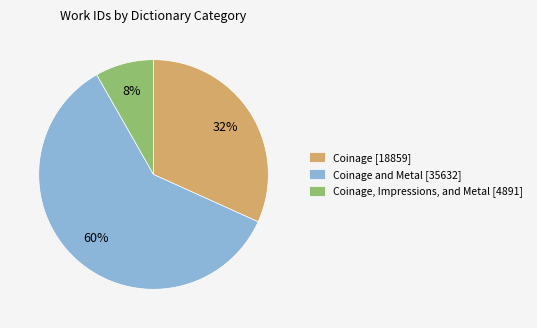

Count the number of slices in the pie.

3